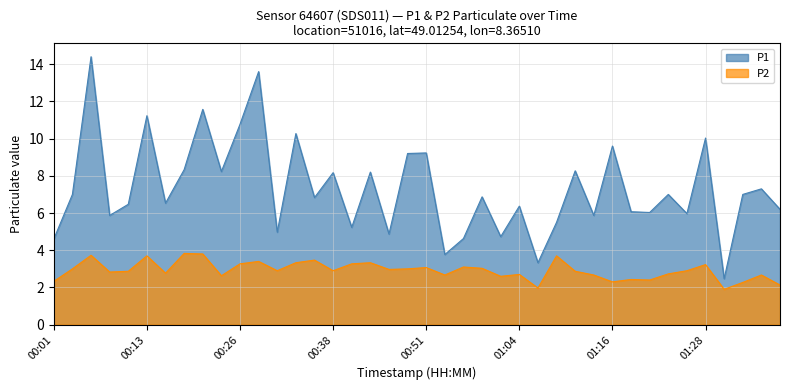

What is the label of the 39th point from the left?

01:36